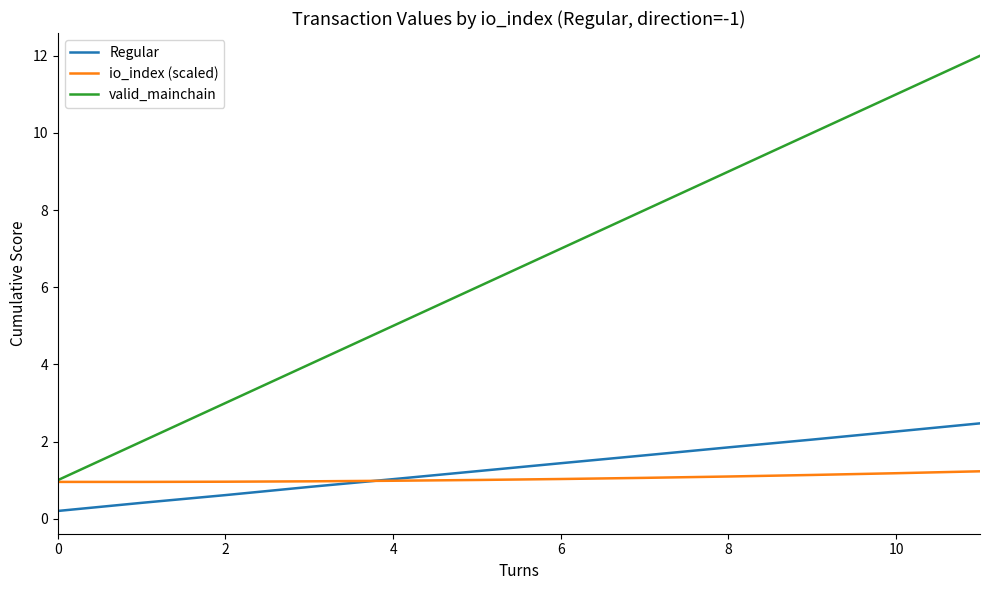

Which series has the widest spread of values?

valid_mainchain